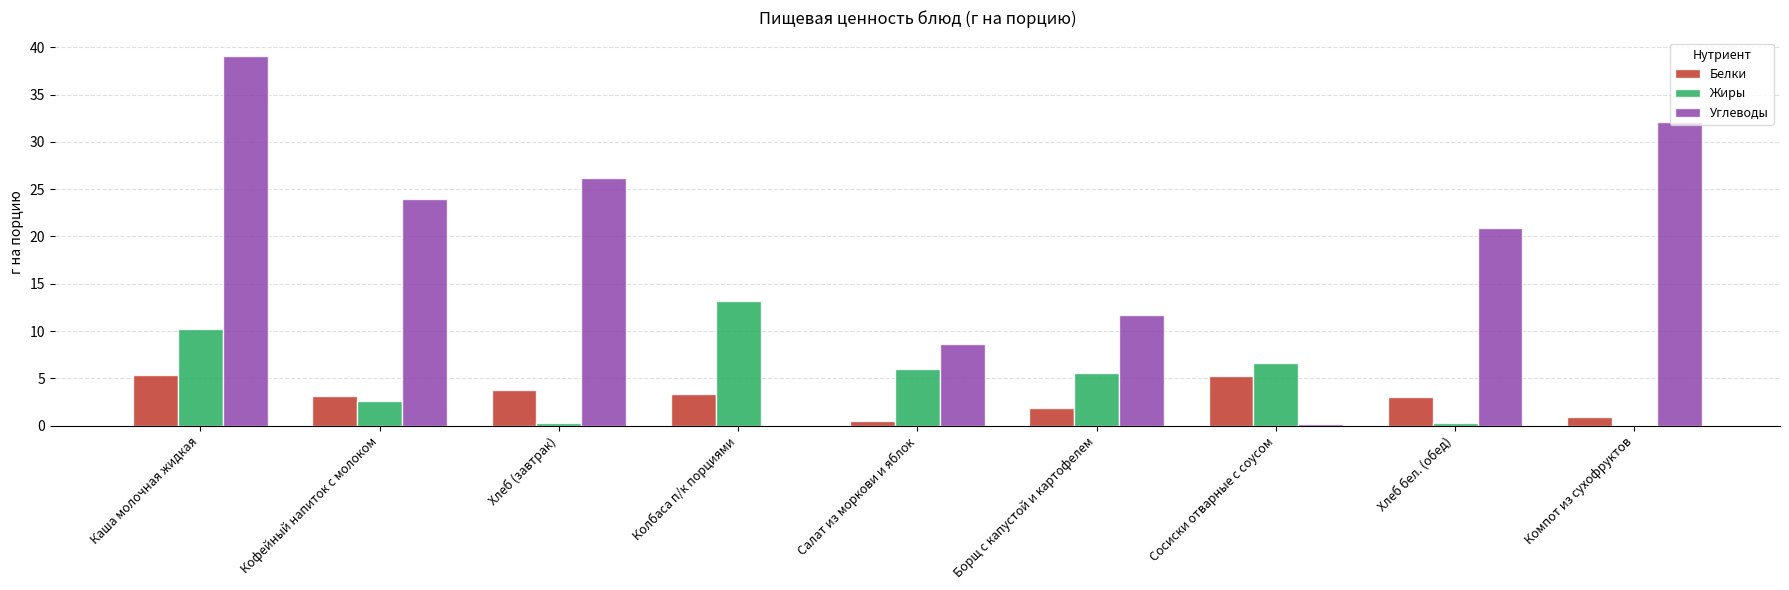

At which category is the sum across all series the highest?

Каша молочная жидкая